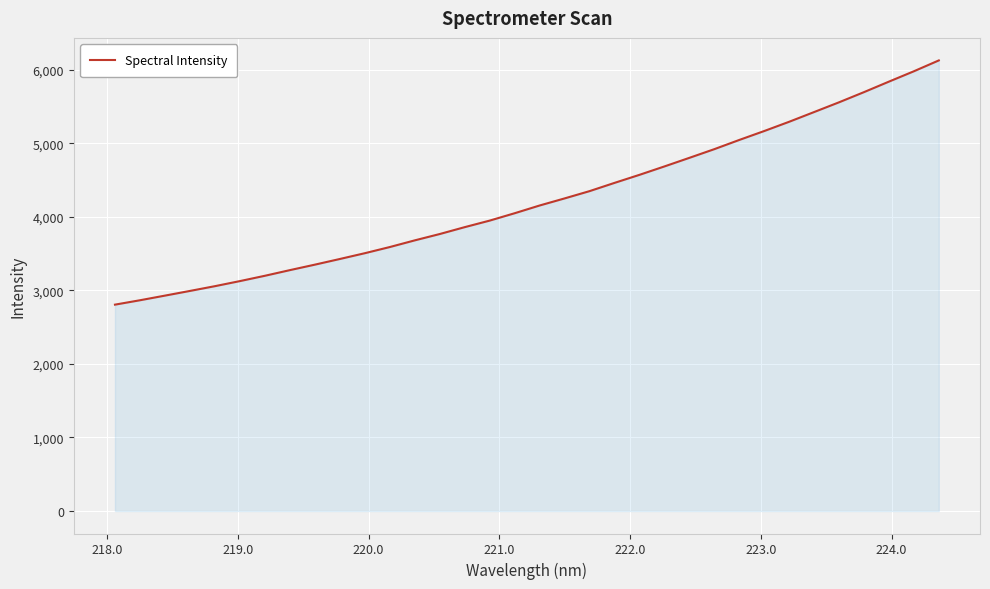

Does the chart display data point markers on the line(s)?

No